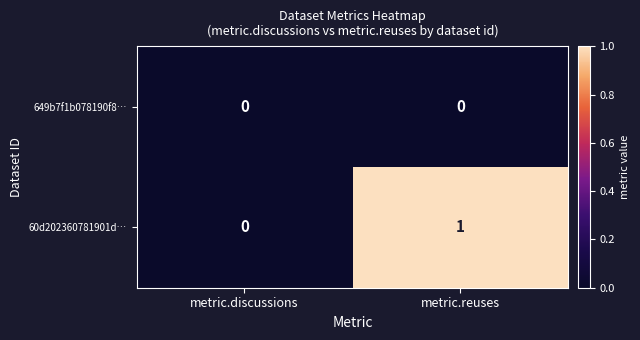

At which category does the chart reach its peak across all series?

metric.reuses